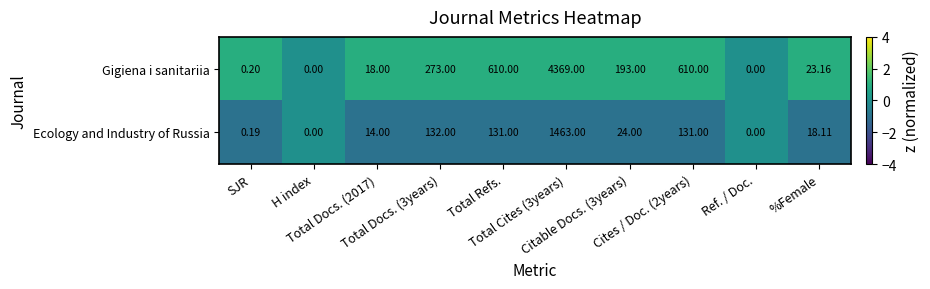

At which category is the sum across all series the highest?

Total Cites (3years)